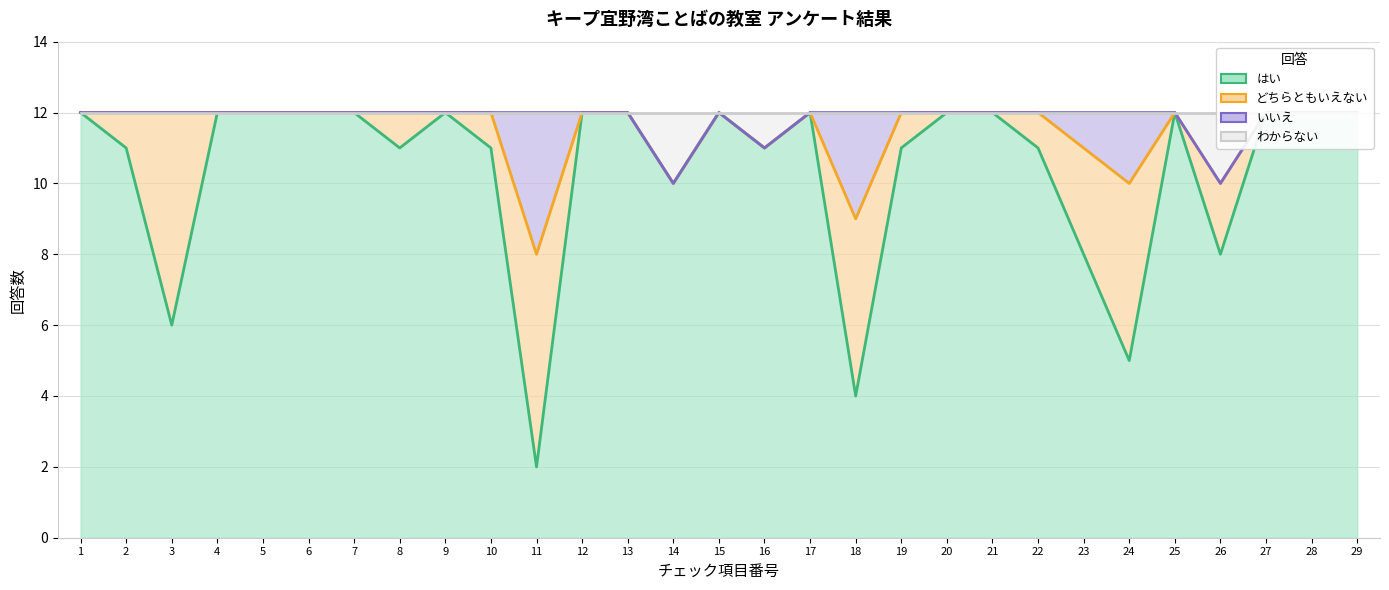

Does the chart have visible grid lines?

Yes